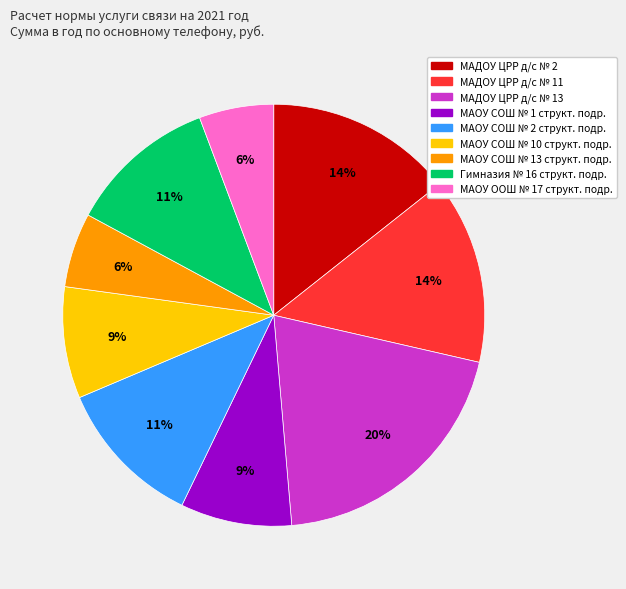

How many segments does this pie chart have?

9